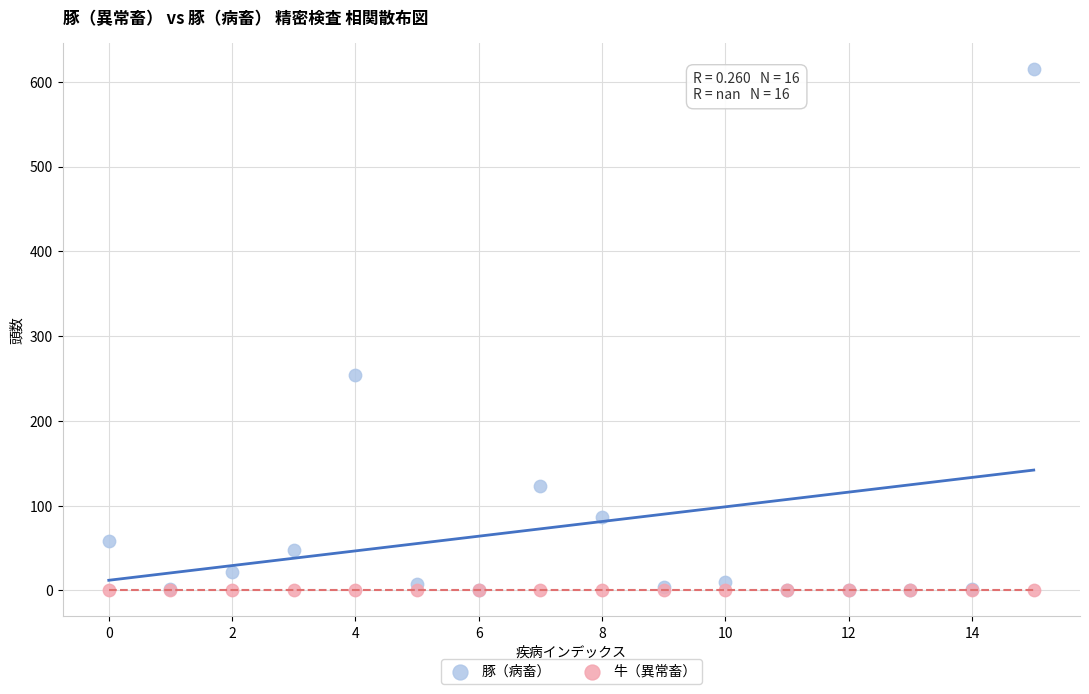

Across all series, what Y value is closest to 307?

254